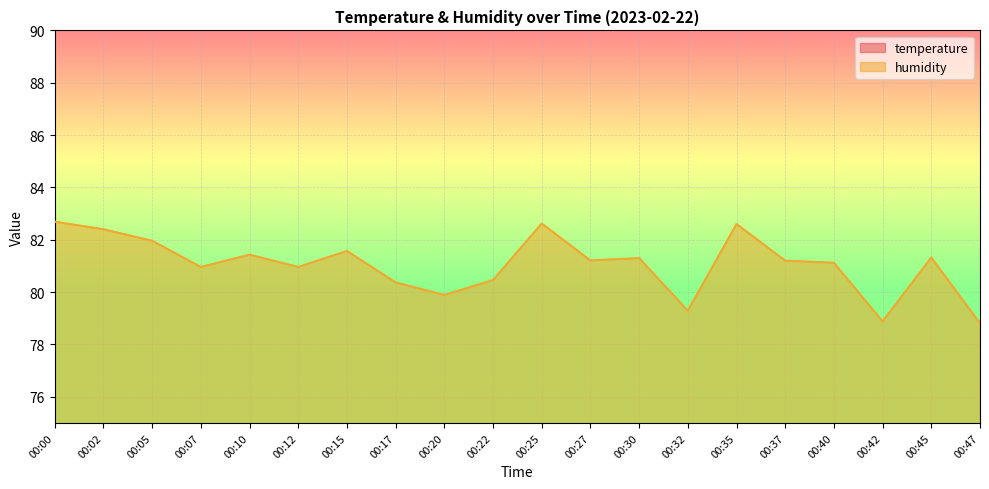

How many values in the humidity series are below 81?

8